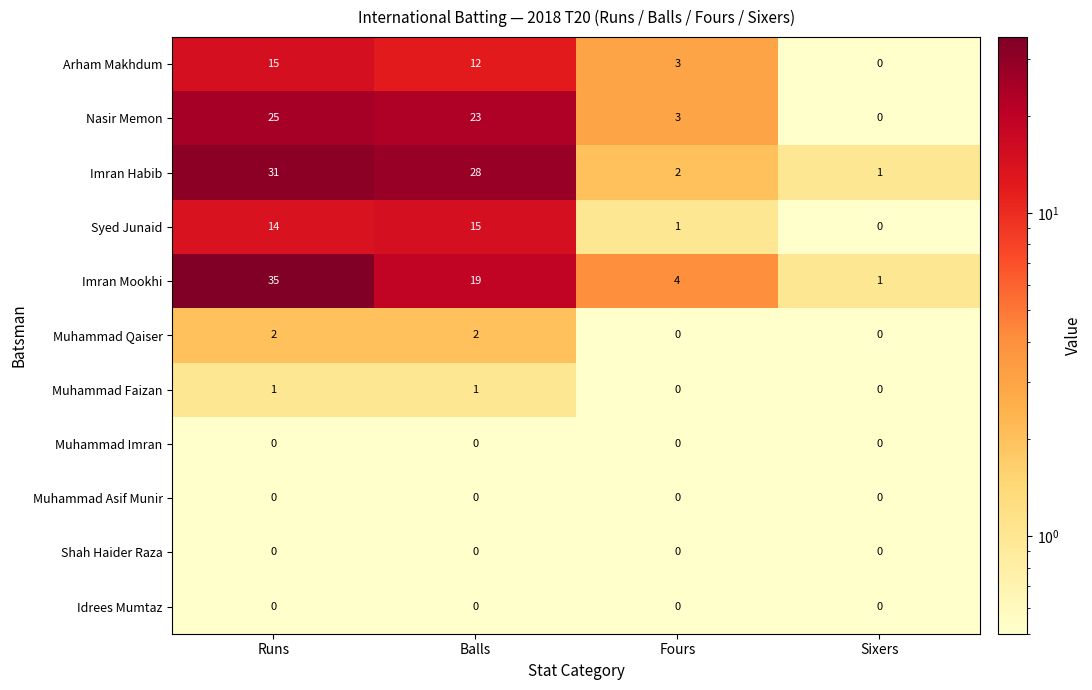

What is the average value of the Imran Habib series?

16